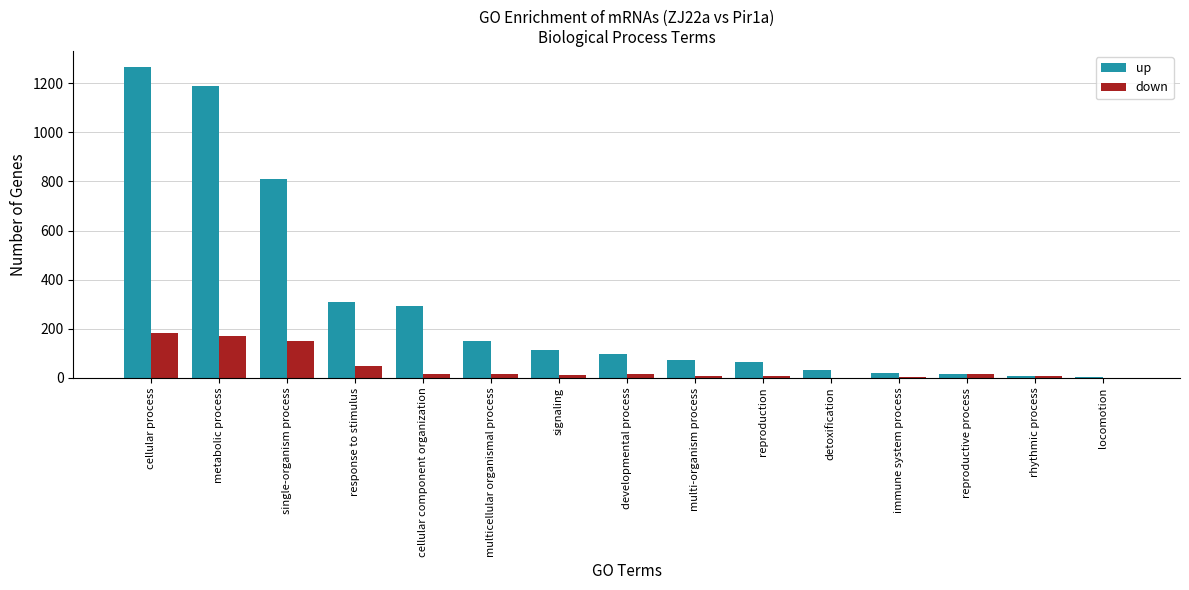

What is the total value across all series at response to stimulus?

358